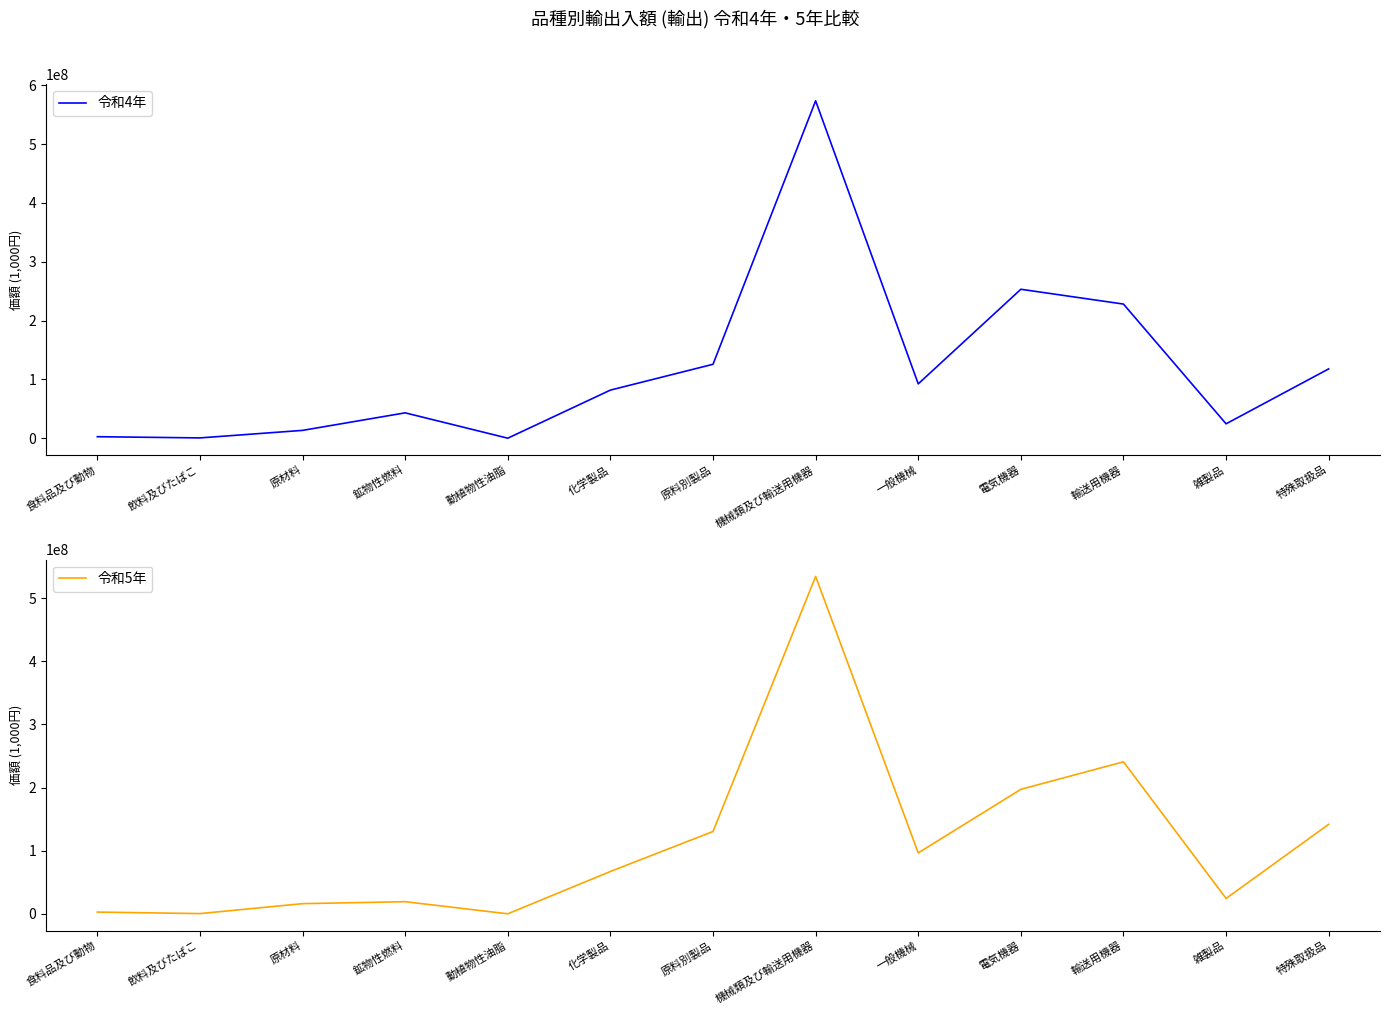

What is the difference between the second highest and second lowest values in the 令和4年 series?

252685195